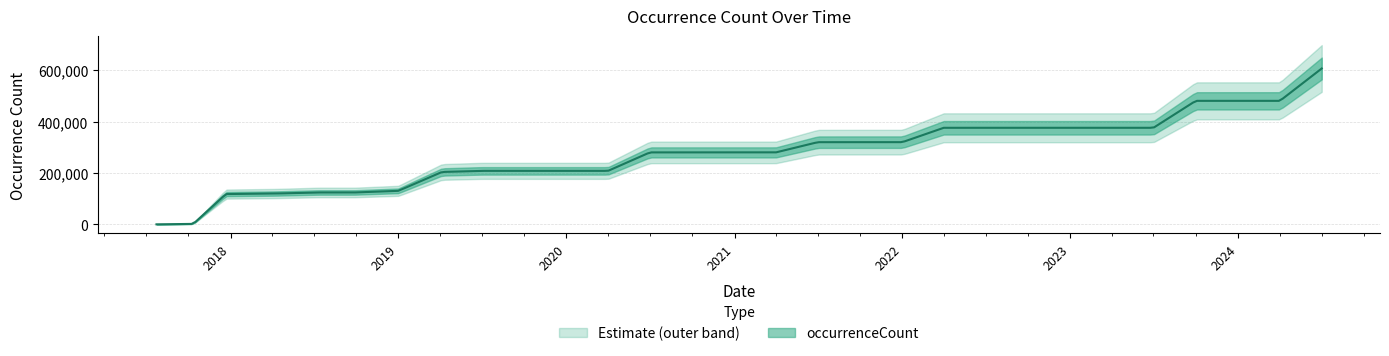

Rank the categories by value from highest to lowest.

2024-07-01, 2023-10-01, 2024-01-01, 2024-04-01, 2022-04-01, 2022-07-01, 2022-10-01, 2023-01-01, 2023-04-01, 2023-07-01, 2021-10-01, 2022-01-01, 2021-07-01, 2020-07-01, 2020-10-01, 2021-01-01, 2021-04-01, 2019-07-01, 2019-10-09, 2020-01-01, 2020-04-01, 2019-04-06, 2019-01-01, 2018-07-11, 2018-09-28, 2018-04-09, 2017-12-22, 2017-10-12, 2017-07-24